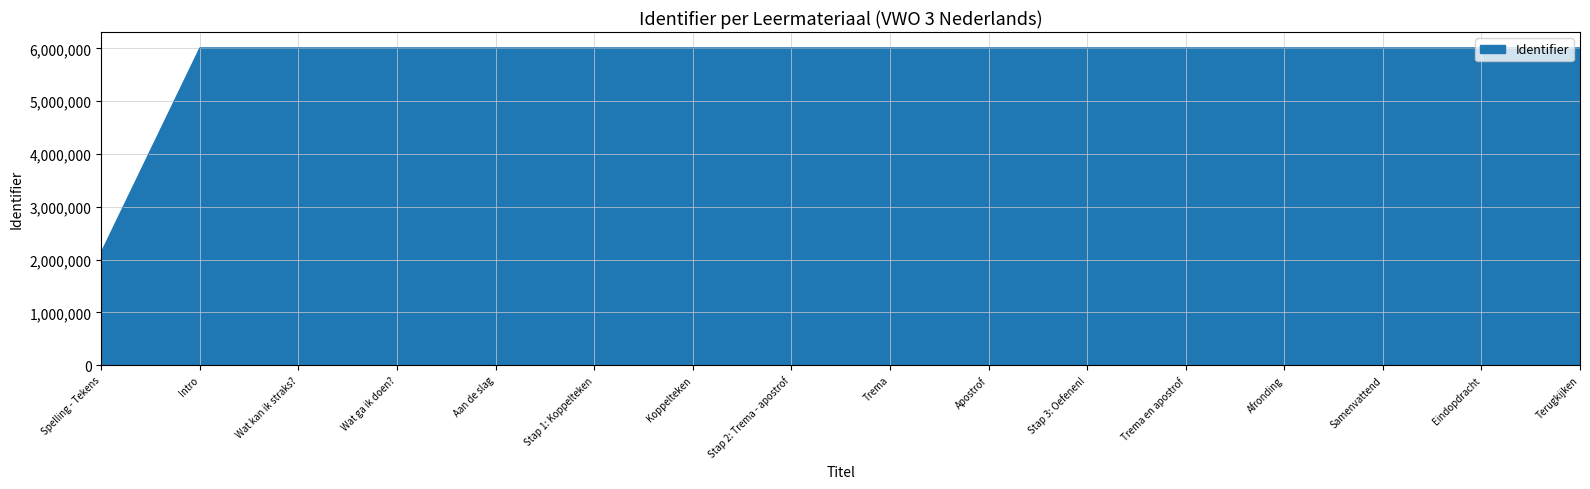

Does the chart have visible grid lines?

Yes